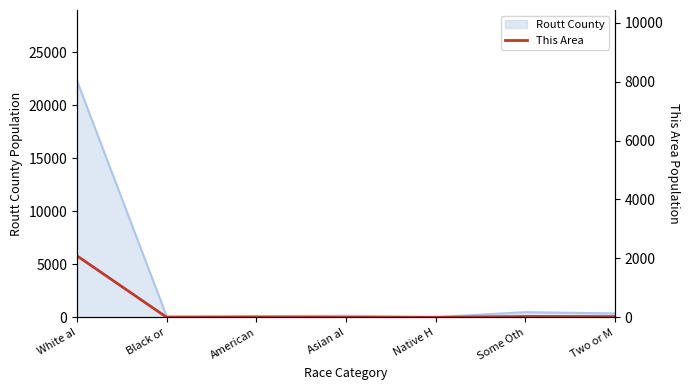

How many points are lower than both their immediate neighbors (excluding endpoints)?

2